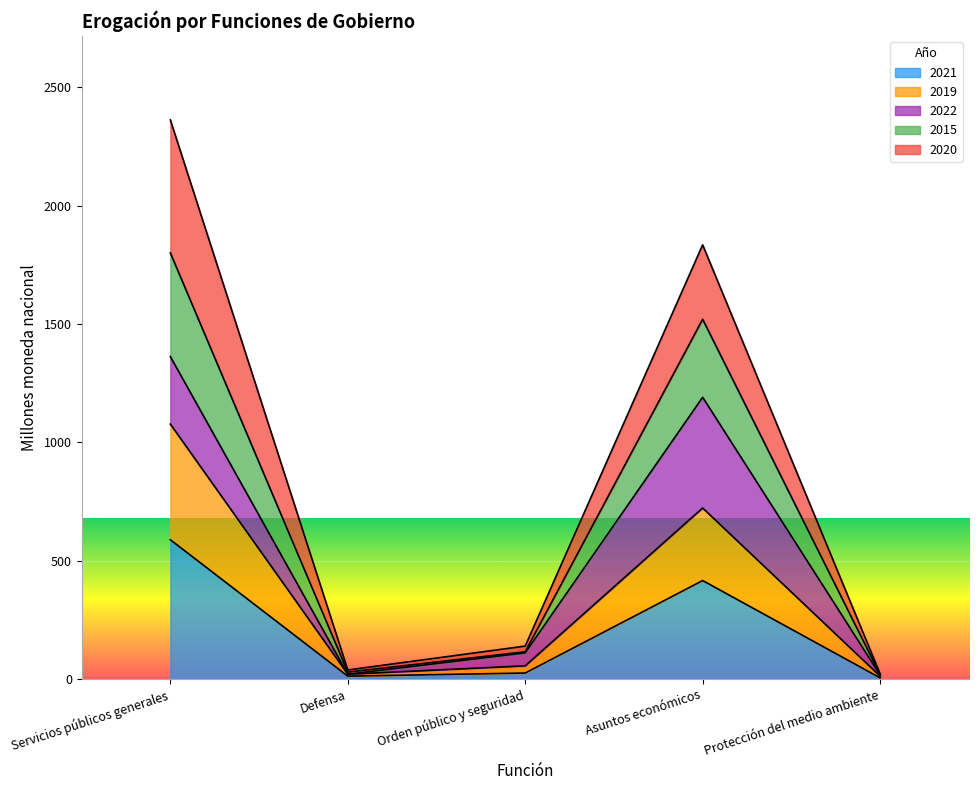

True or false: 2021 and 2015 cross at least once.

False